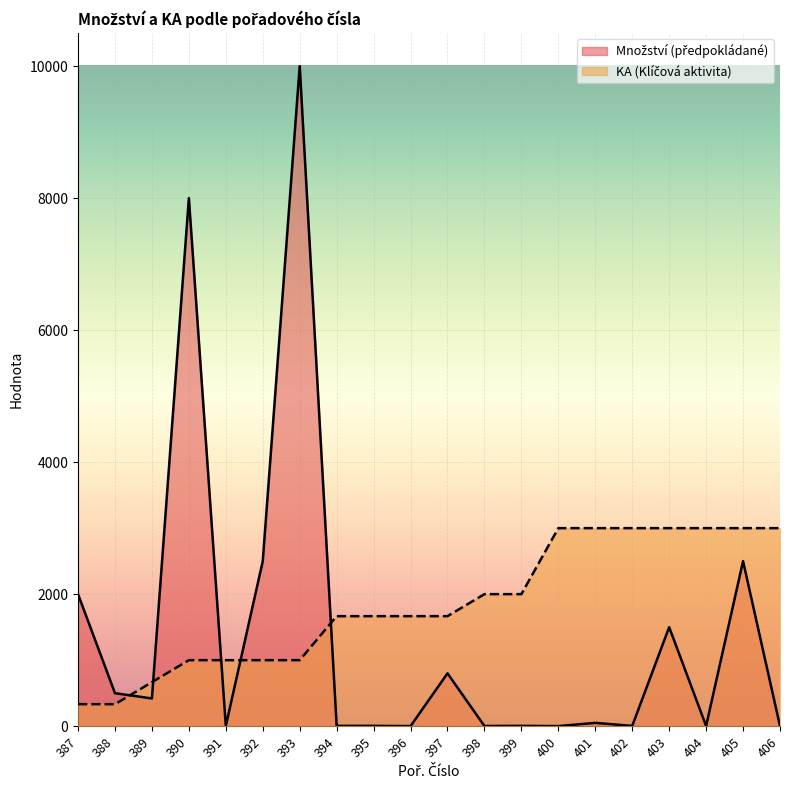

How many interior local peaks does the Množství (předpokládané) series have?

7